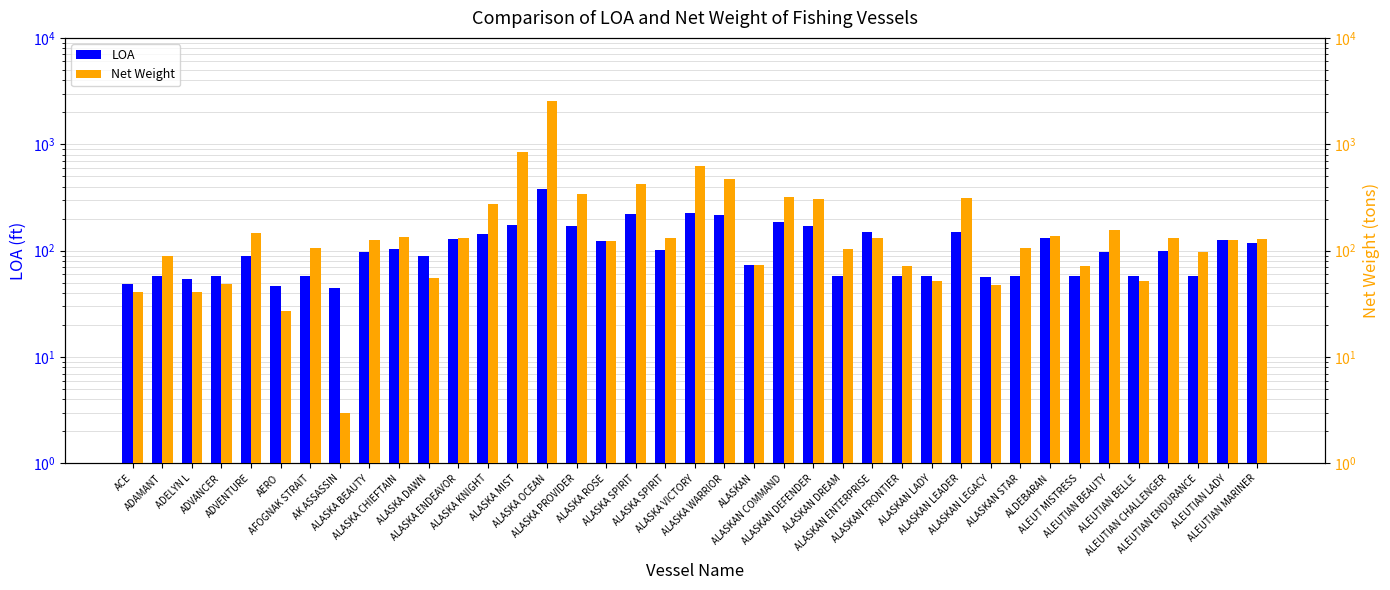

The LOA series shows 94 at ALASKA KNIGHT. True or false?

False